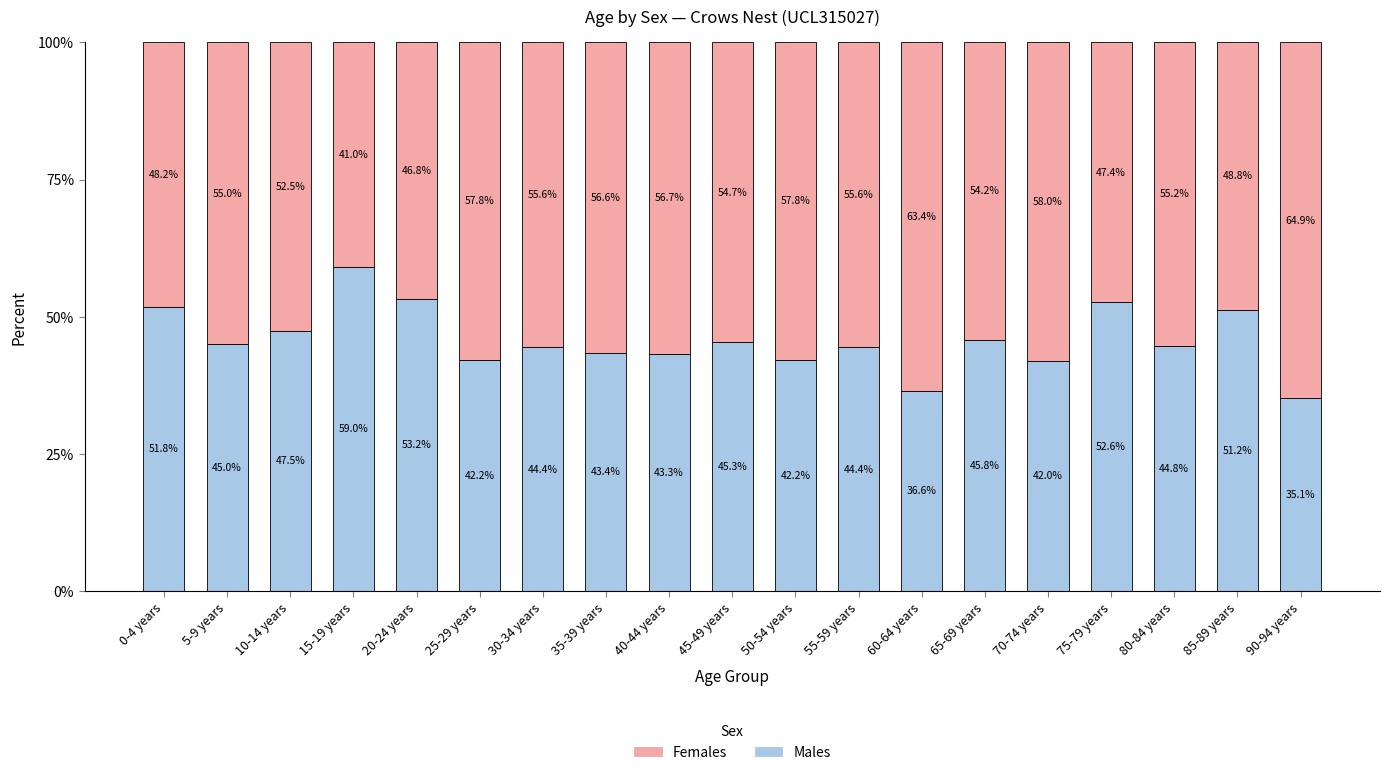

Which category has the highest value in the Males series?

15-19 years